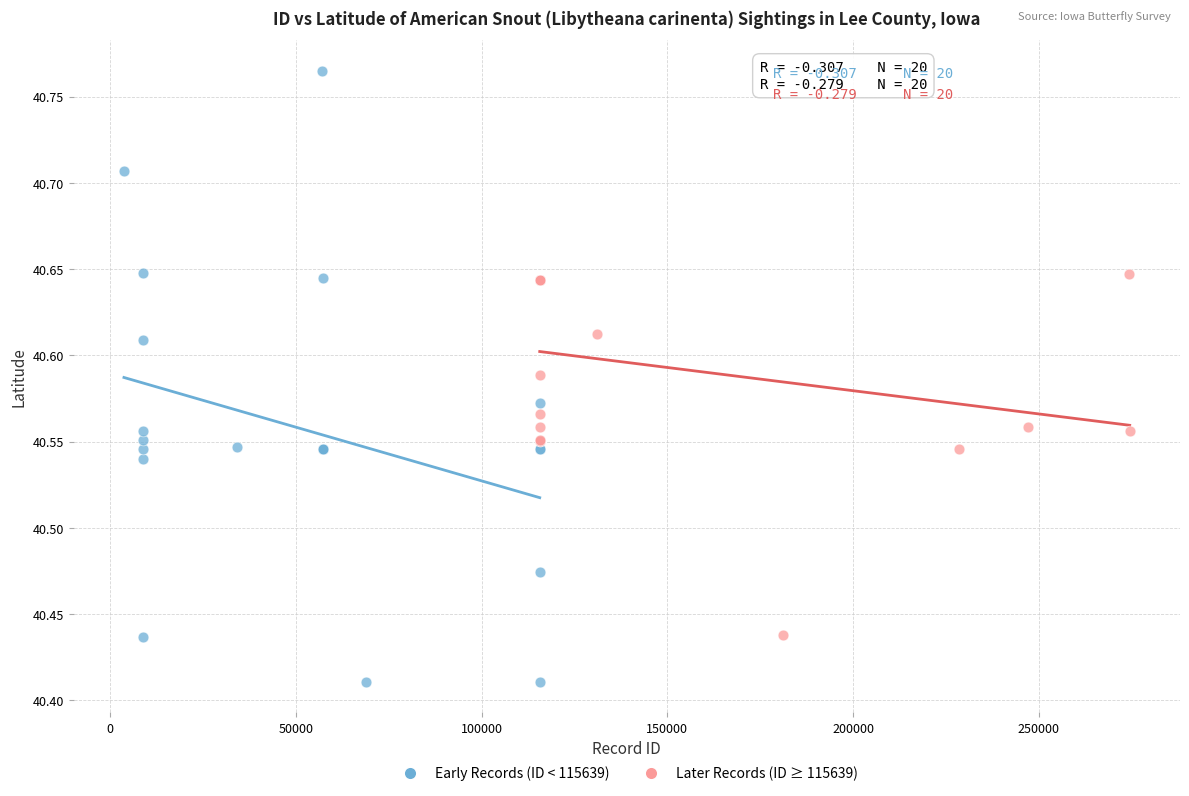

Which series contains the lowest Y value?

Early Records (ID < 115639)